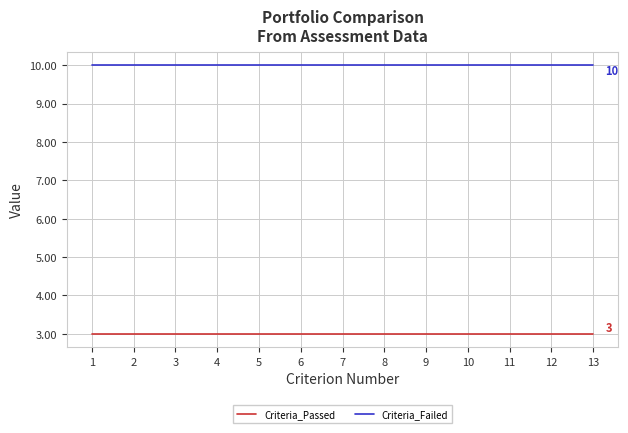

Does the chart have visible grid lines?

Yes